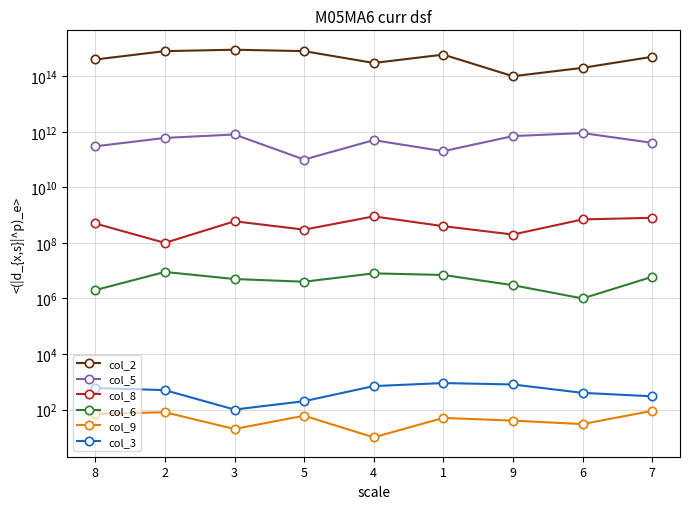

What is the average value of the col_2 series?

511111111111111